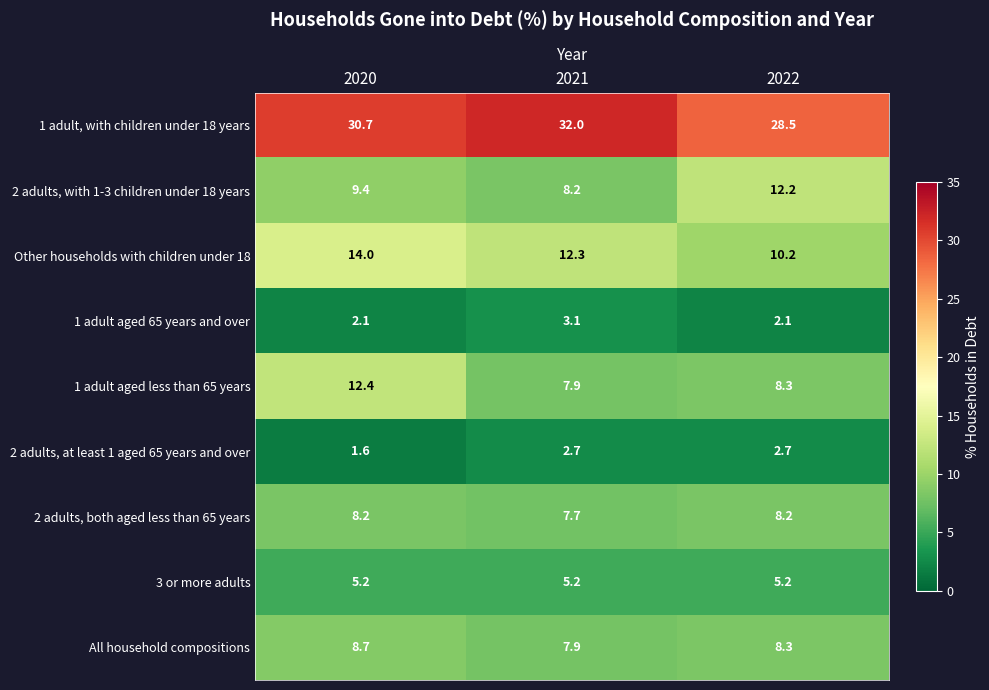

Reading left to right, transcribe all the data shown in this chart.

1 adult, with children under 18 years: 30.7	32.0	28.5
2 adults, with 1-3 children under 18 years: 9.4	8.2	12.2
Other households with children under 18: 14.0	12.3	10.2
1 adult aged 65 years and over: 2.1	3.1	2.1
1 adult aged less than 65 years: 12.4	7.9	8.3
2 adults, at least 1 aged 65 years and over: 1.6	2.7	2.7
2 adults, both aged less than 65 years: 8.2	7.7	8.2
3 or more adults: 5.2	5.2	5.2
All household compositions: 8.7	7.9	8.3